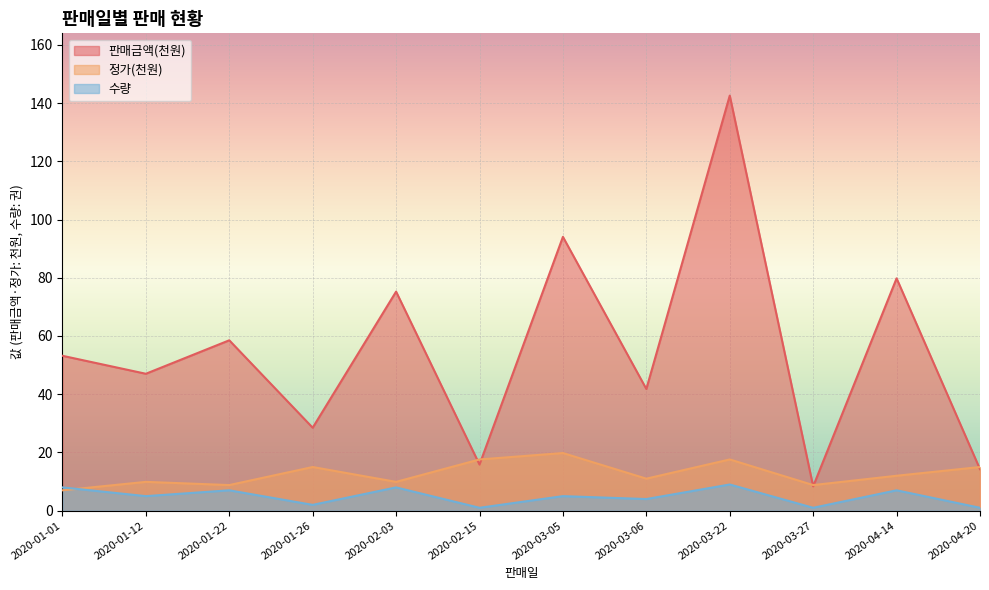

Where is 수량 nearest to the value 5?

2020-01-12